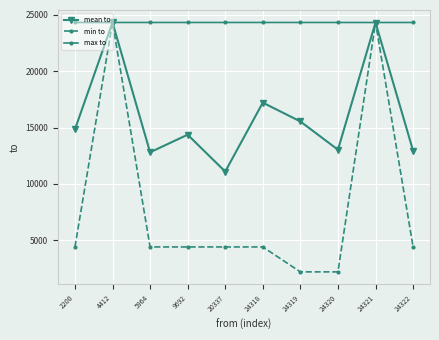

List the series in order of their overall mean, highest first.

max to, mean to, min to